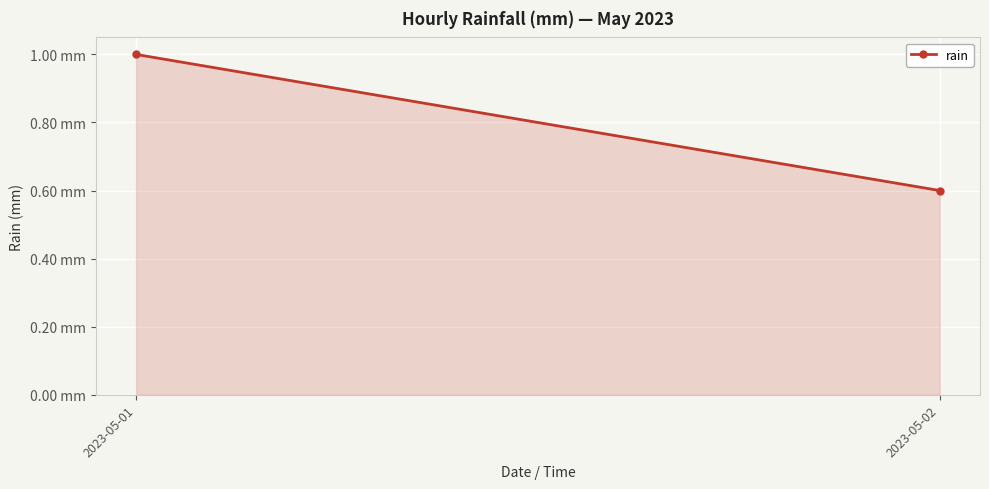

The chart shows a value of 1.8 at 2023-05-01. True or false?

False